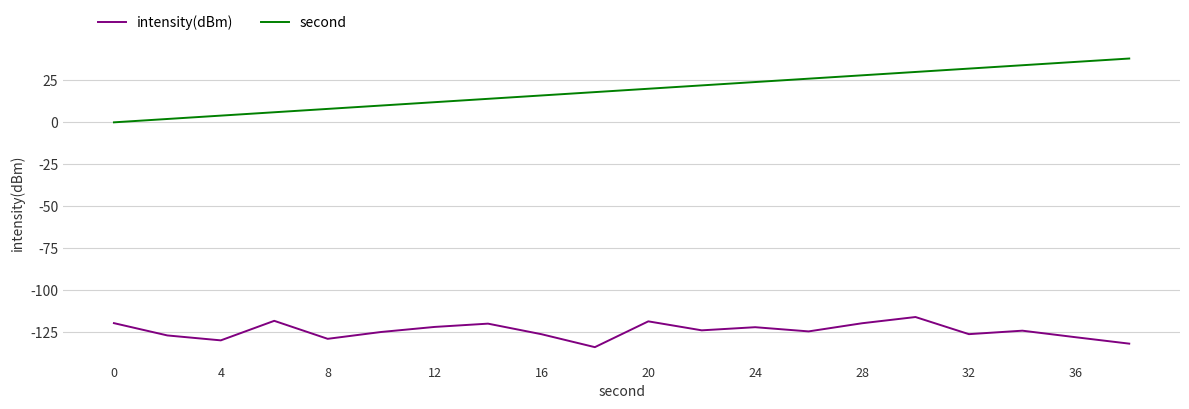

Which series has the largest total across all categories?

second